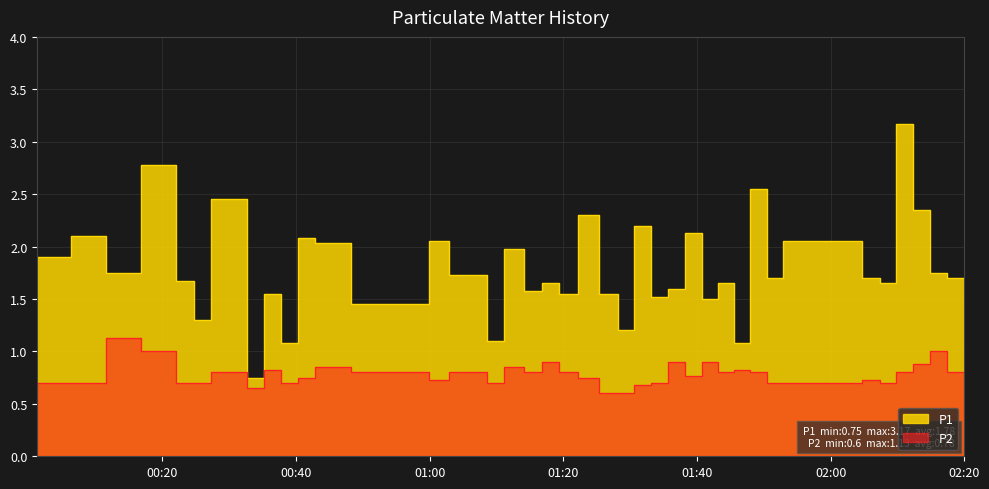

Between 2022-09-09T01:22:08 and 2022-09-09T01:43:08, which series saw the biggest shift?

P2